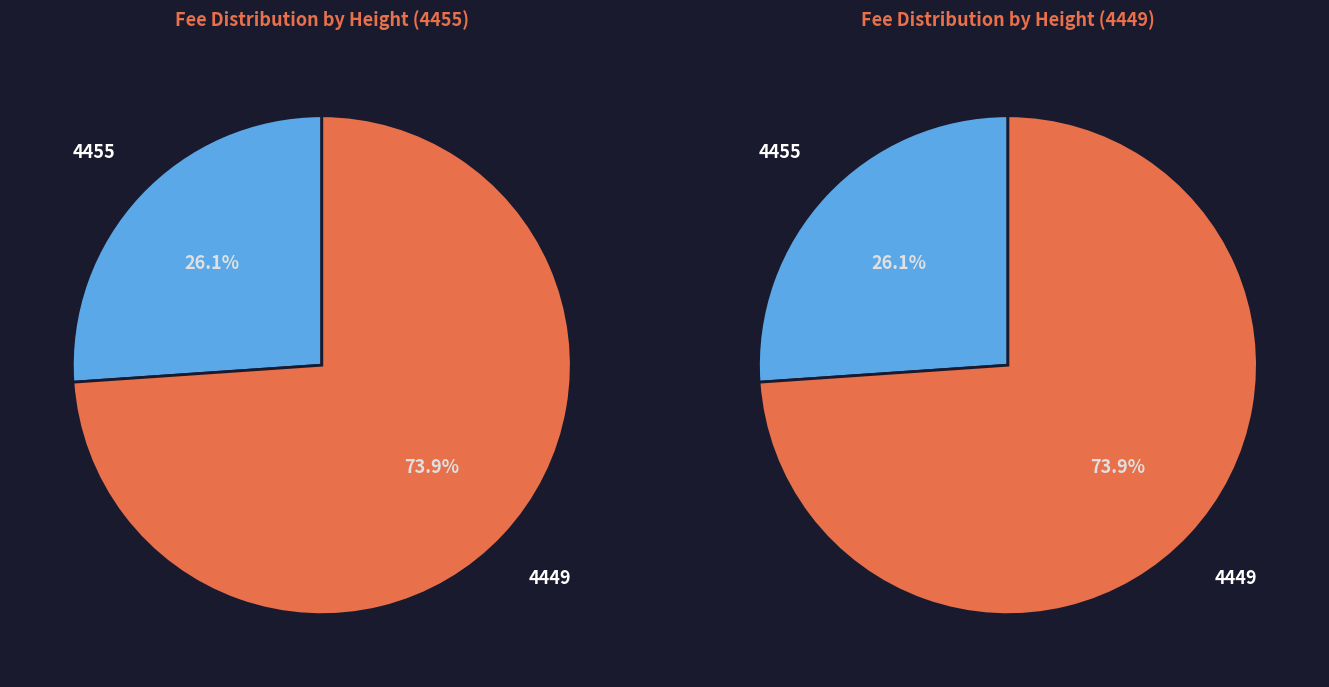

What percentage is NOT represented by 4455?

73.9%